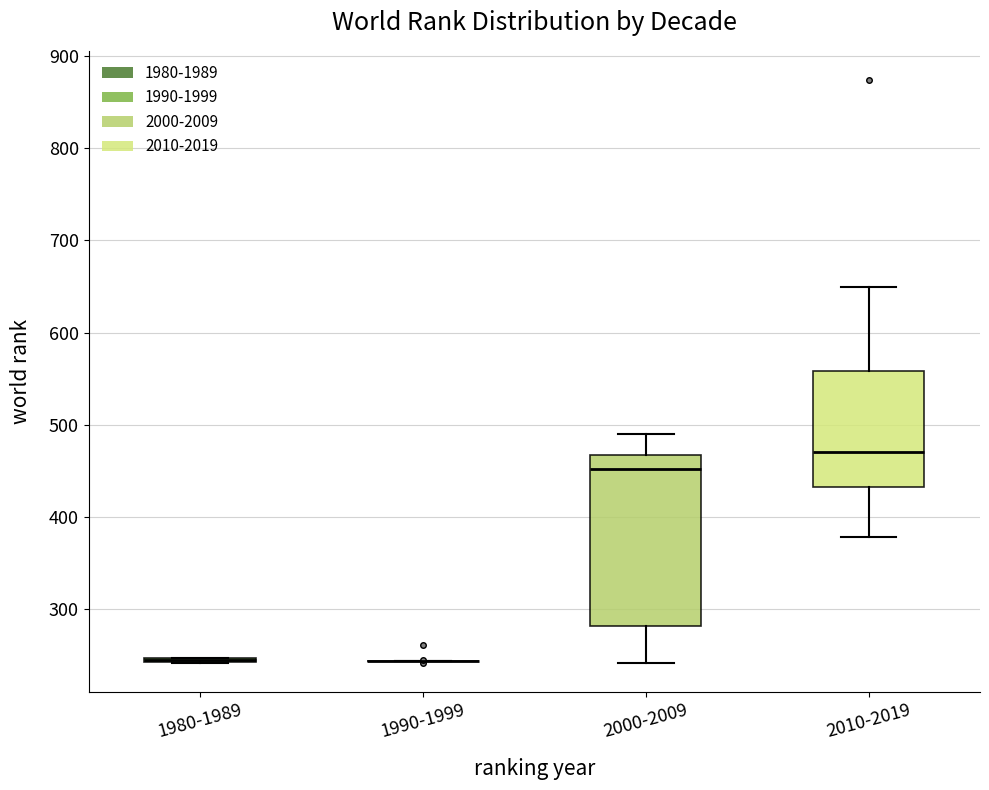

Where does the lower whisker of the box for 2000-2009 end on the y-axis? The values are not printed on the chart, so give them approximately, as read against the axis.

240